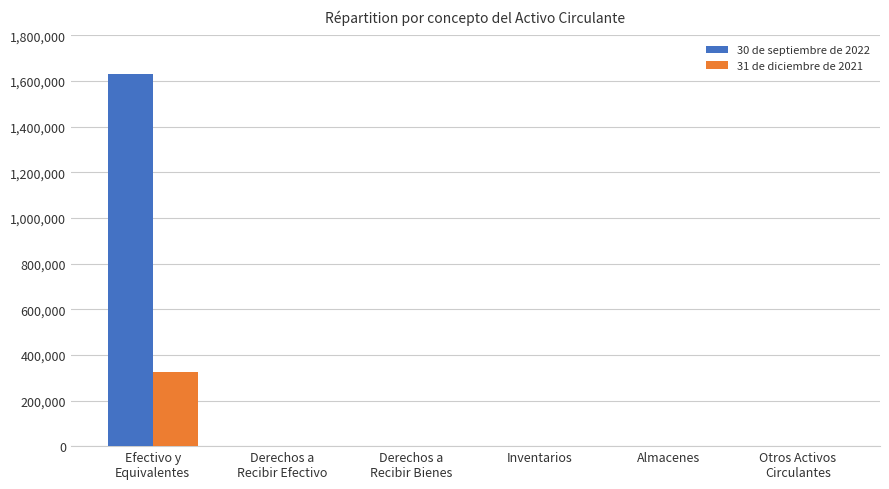

The 30 de septiembre de 2022 series shows 0 at Almacenes. True or false?

True